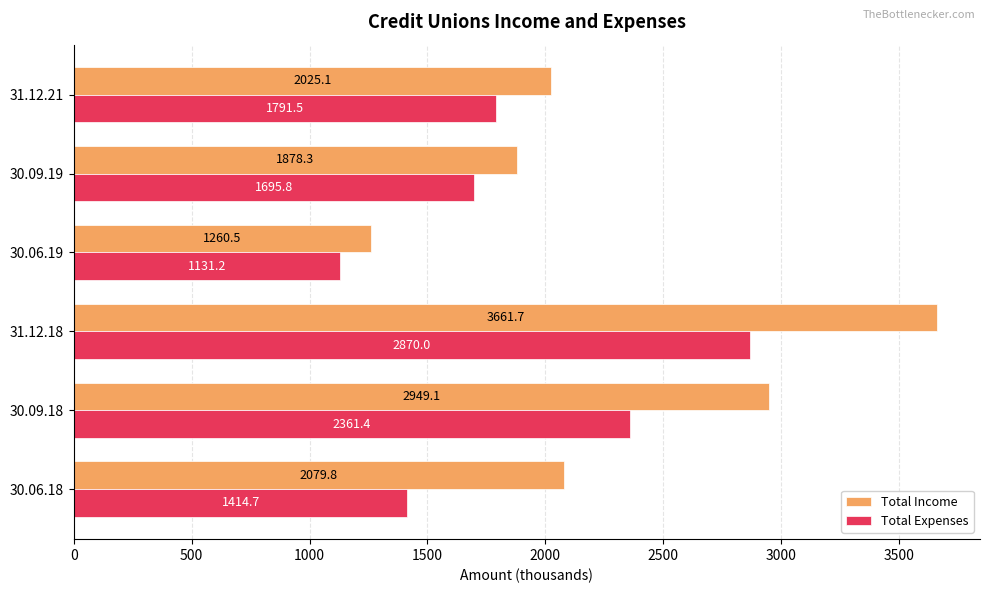

What is the total value across all series at 30.09.18?

5310.5